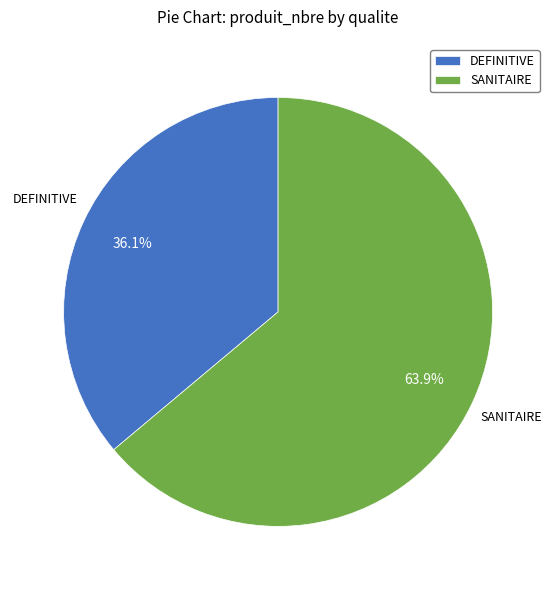

How many slices are in this pie chart?

2